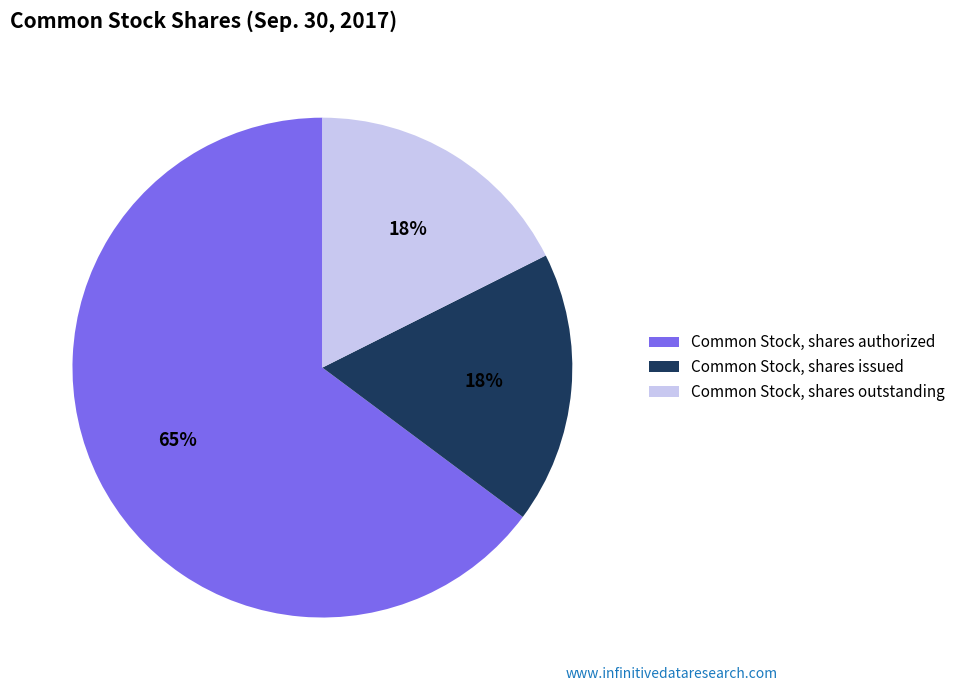

Combined, do Common Stock, shares issued and Common Stock, shares outstanding account for over 50%?

No